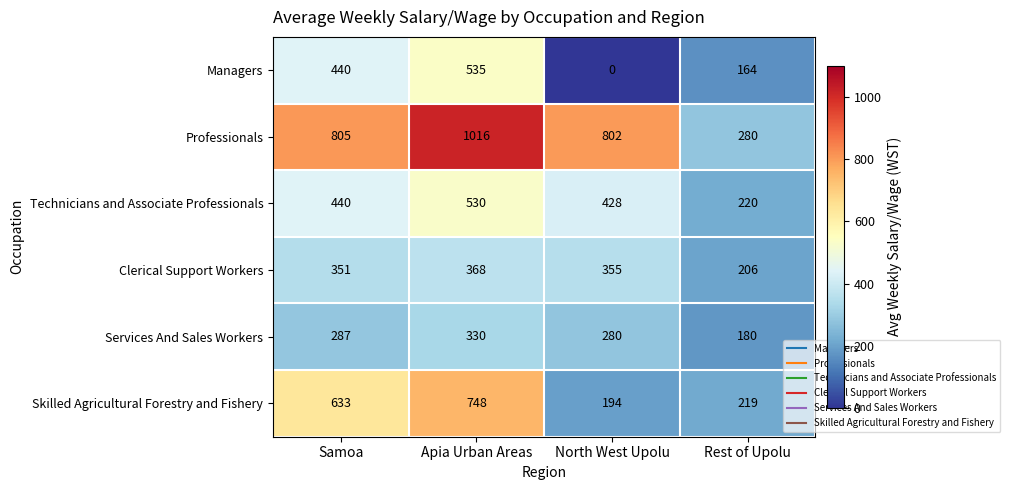

Which series has the largest total across all categories?

Professionals